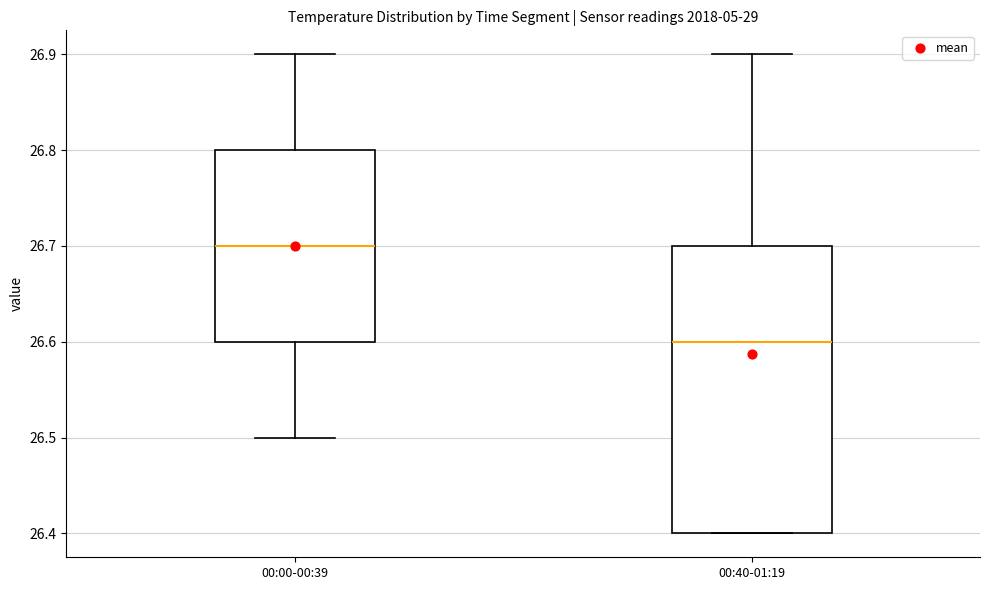

Where is the upper edge of the box for 00:00-00:39 on the y-axis? The values are not printed on the chart, so give them approximately, as read against the axis.

26.8